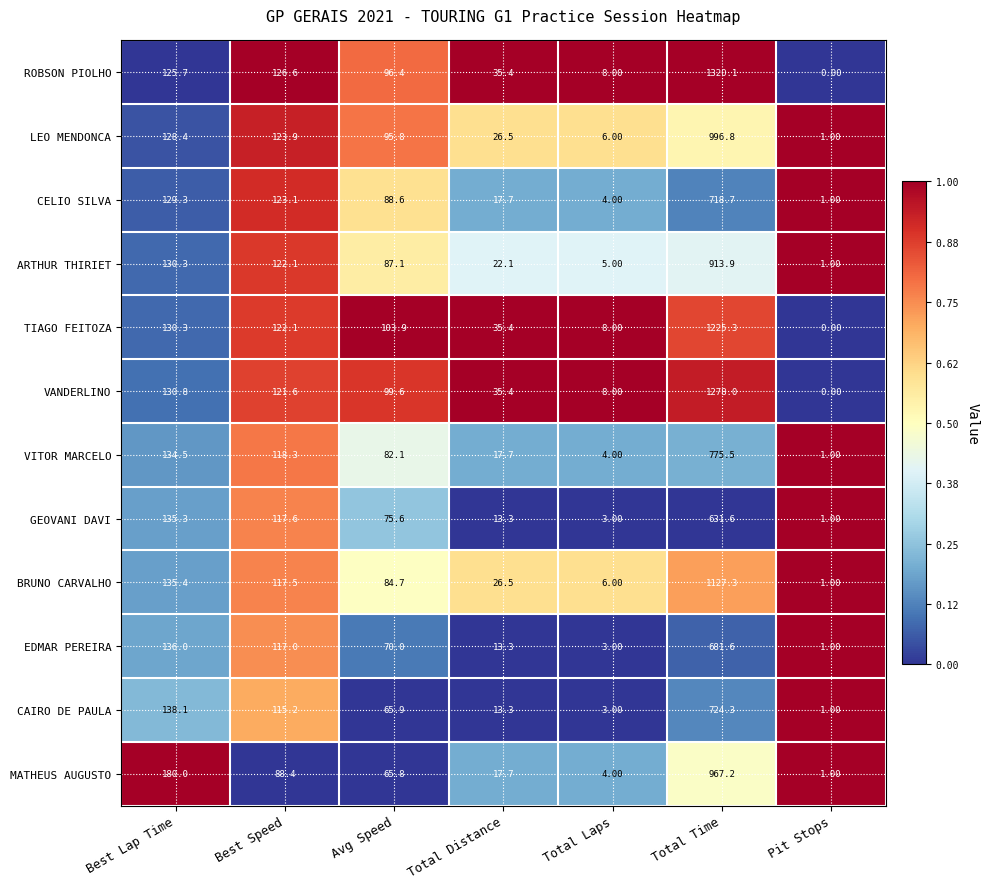

List the series in order of their peak value, lowest first.

GEOVANI DAVI, EDMAR PEREIRA, CELIO SILVA, CAIRO DE PAULA, VITOR MARCELO, ARTHUR THIRIET, MATHEUS AUGUSTO, LEO MENDONCA, BRUNO CARVALHO, TIAGO FEITOZA, VANDERLINO, ROBSON PIOLHO